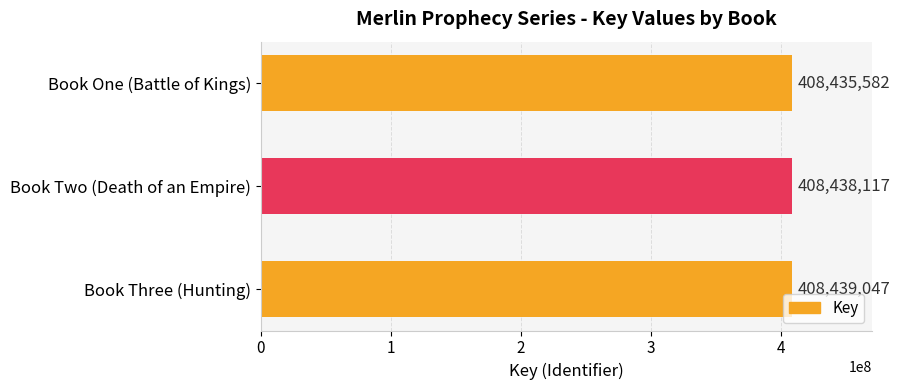

Reading top to bottom, transcribe all the data shown in this chart.

408435582	408438117	408439047